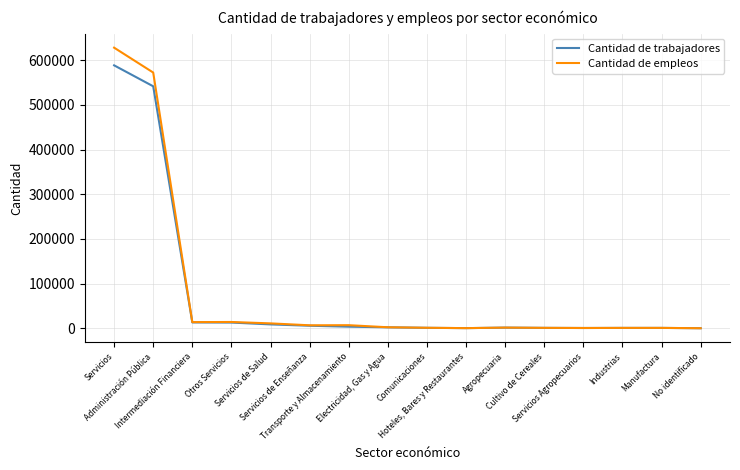

What are all the series names shown in the legend?

Cantidad de trabajadores, Cantidad de empleos